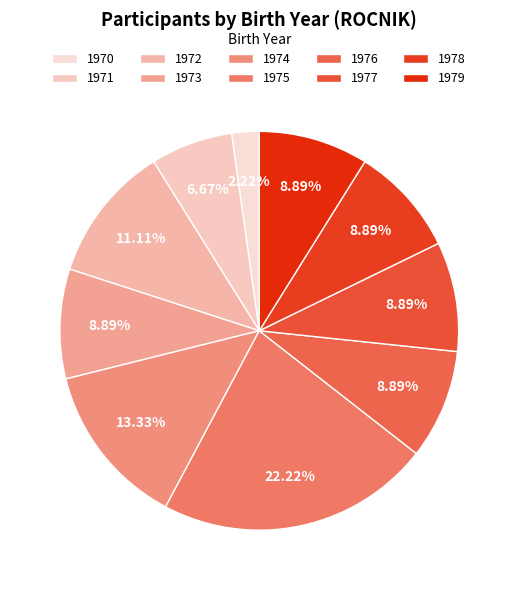

Approximately how many times larger is the value at 1972 compared to 1970?

5.0